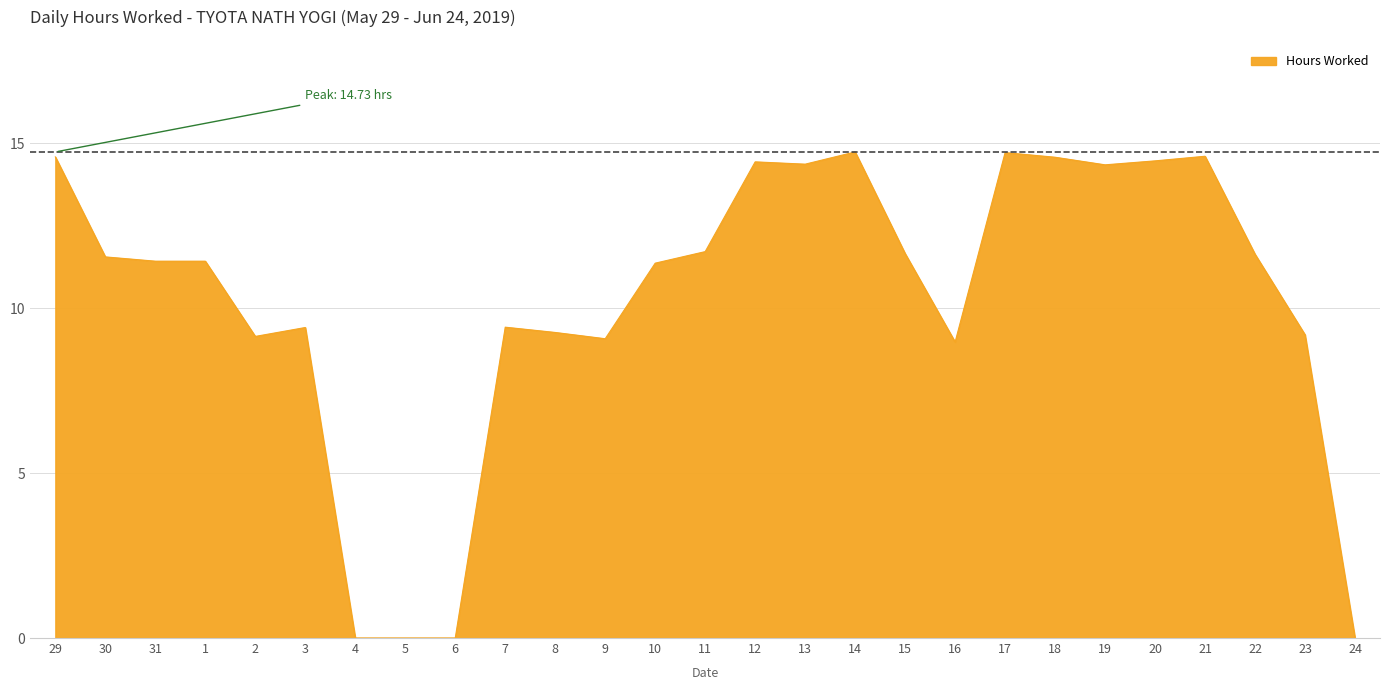

What is the change in value from 9 to 19?

+5.3